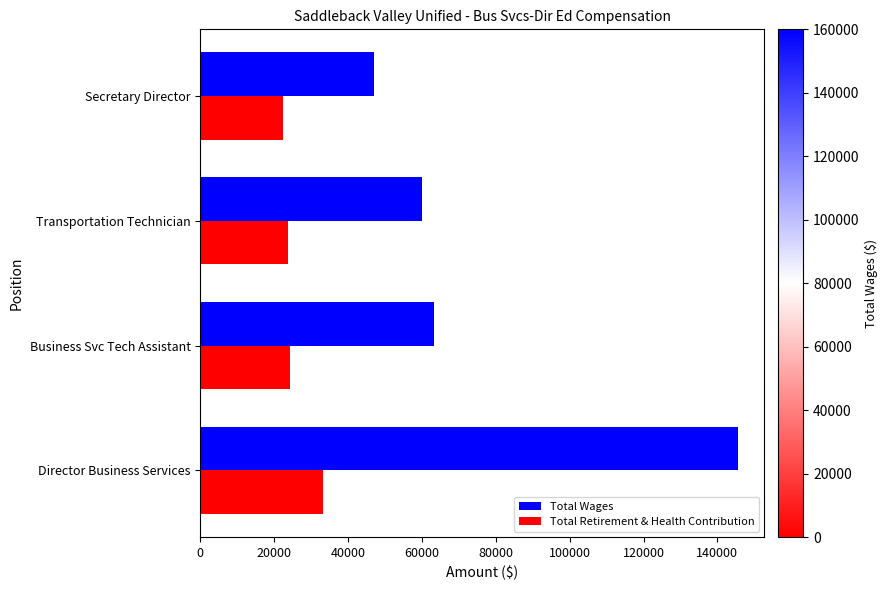

What is the difference between the maximum and minimum values in the Total Wages series?

98369